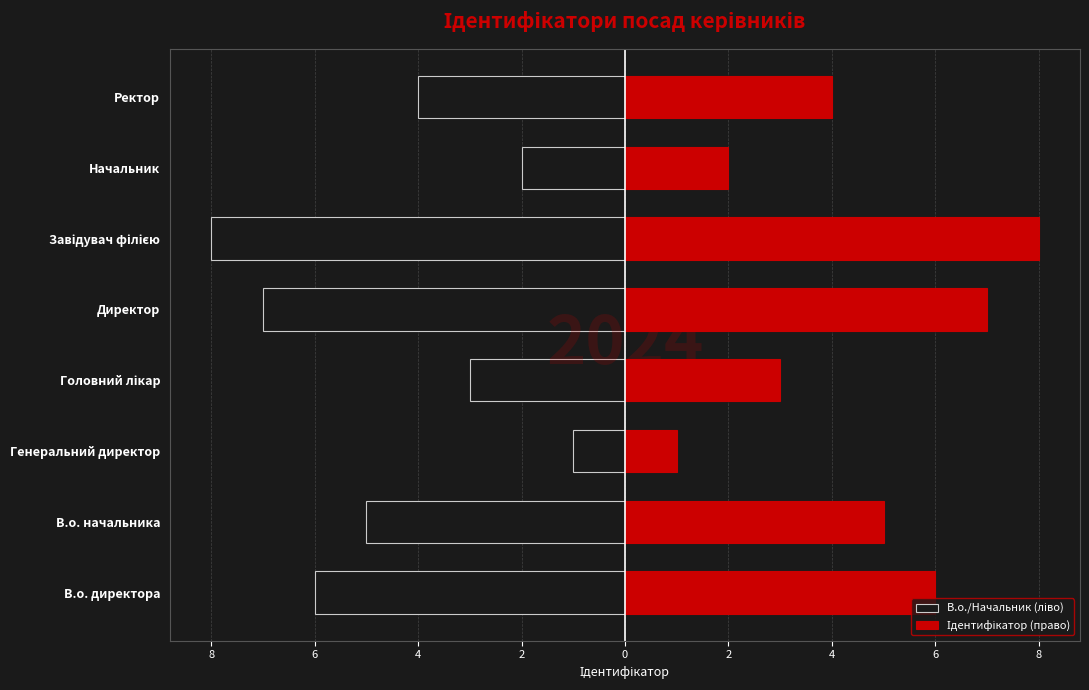

What is the greatest value displayed?

8